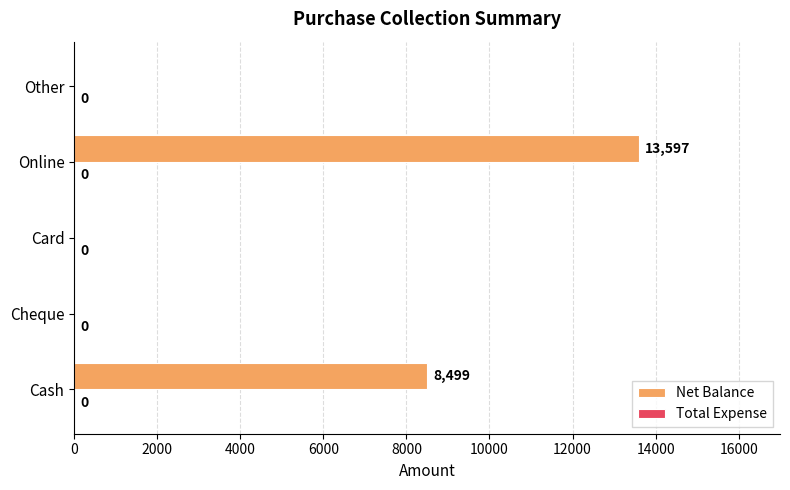

Reading bottom to top, extract all data points from this chart.

Cash=8499	Cheque=0	Card=0	Online=13597	Other=0